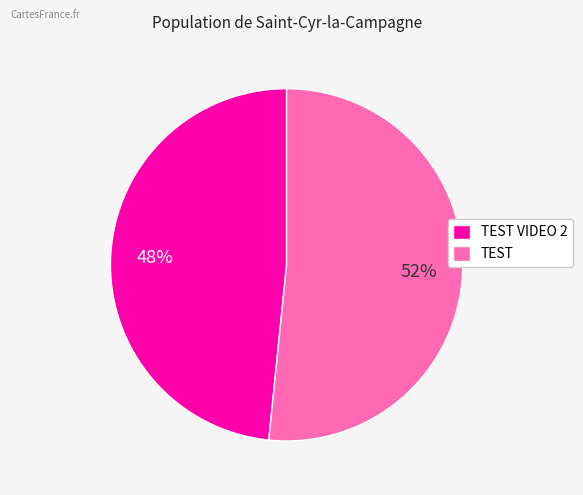

To the nearest percent, what is the average slice percentage?

50%